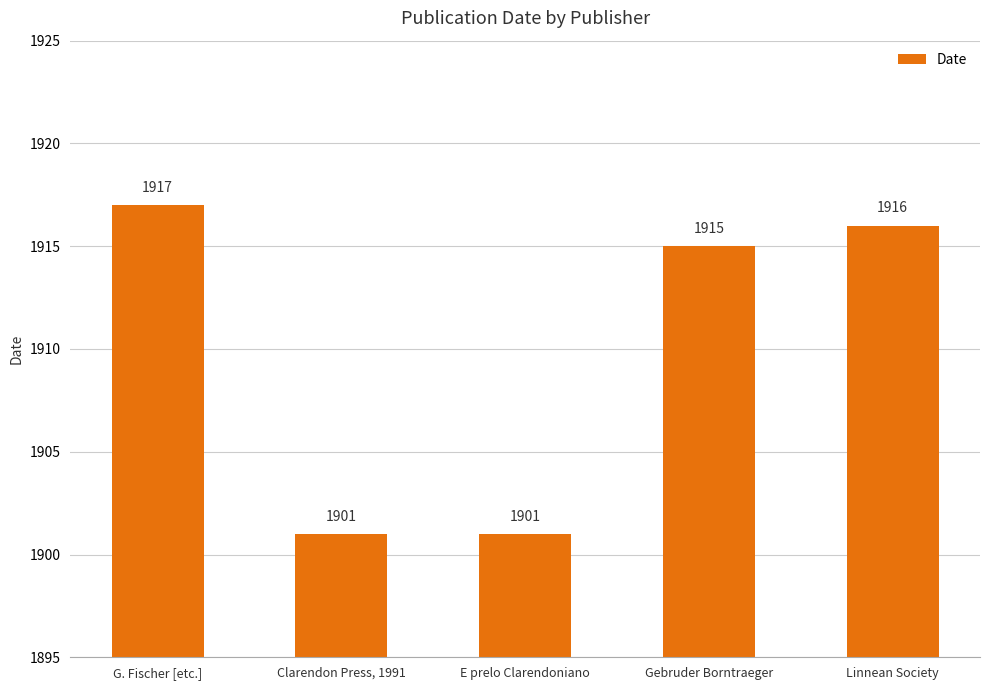

How many bars are there in total?

5